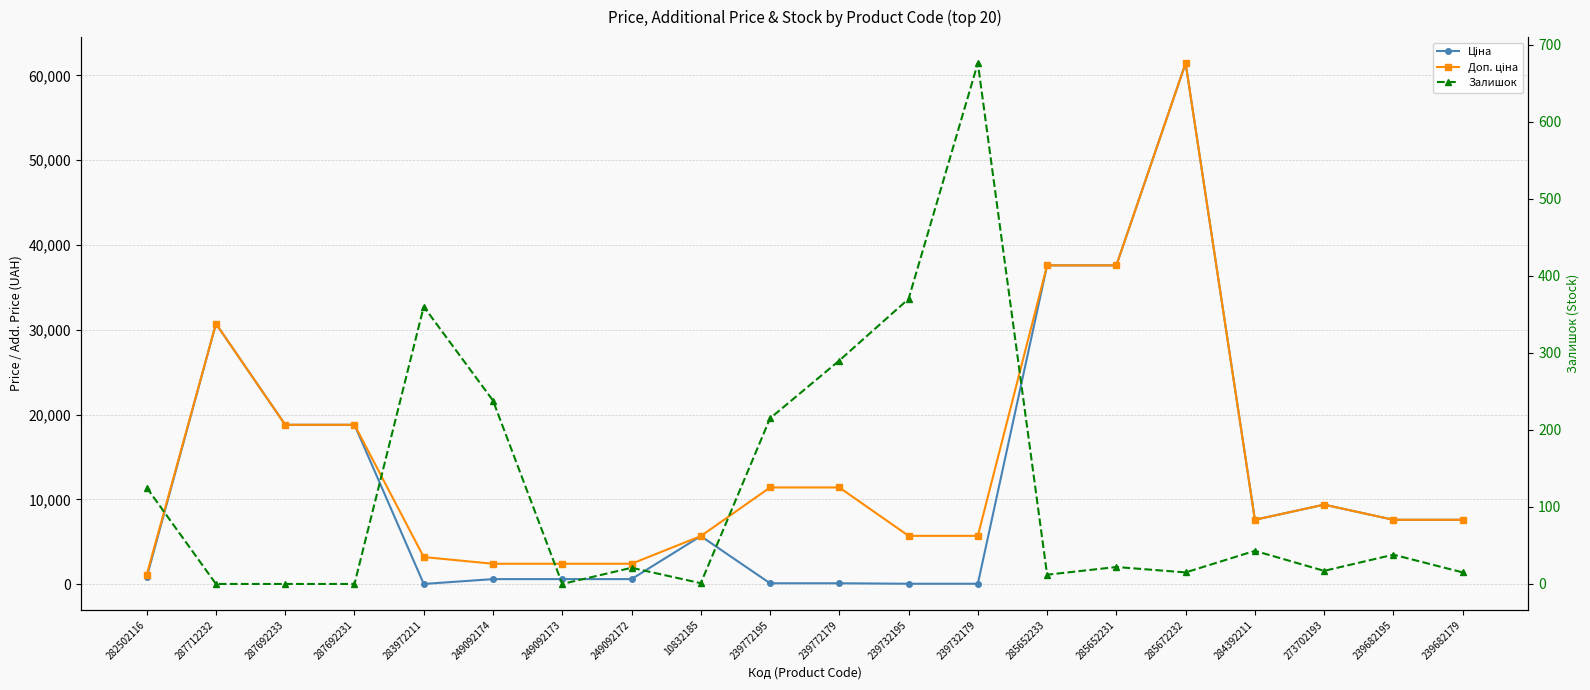

In Доп. ціна, how many points are higher than both neighbors (excluding endpoints)?

3